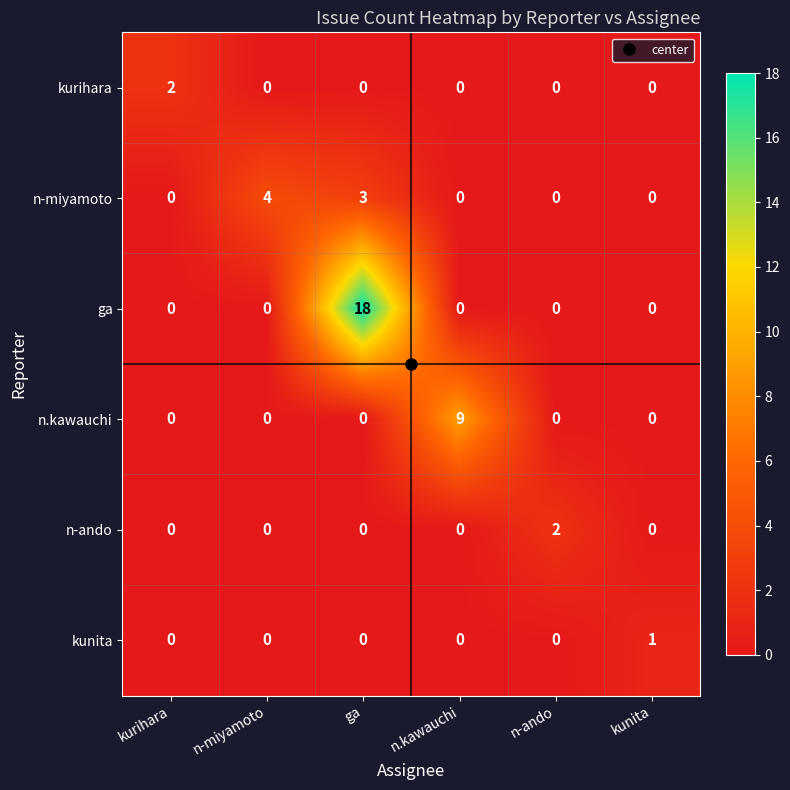

How many n.kawauchi values are between 0 and 1?

5